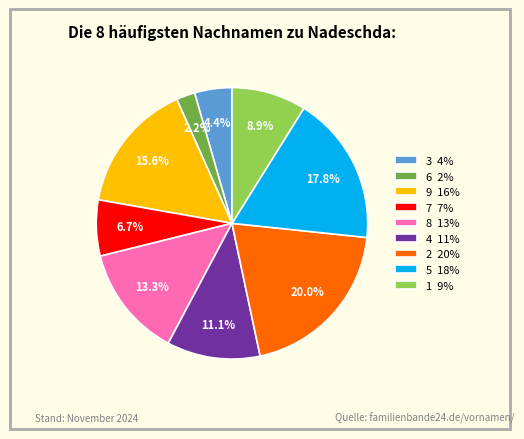

To the nearest percent, what percentage of the pie is 8?

13%